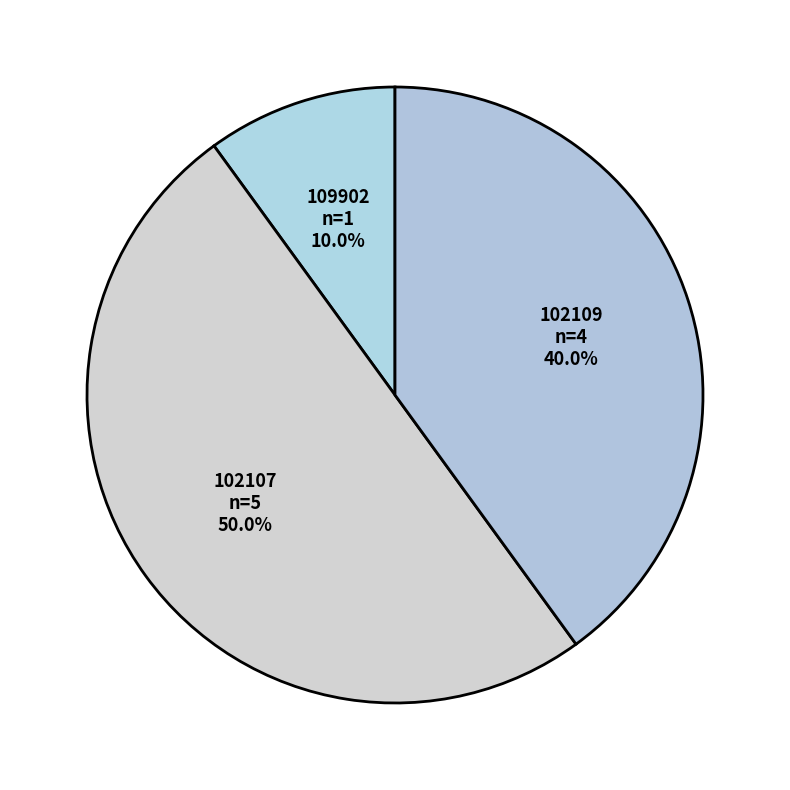

Does 109902 represent more than half of the total?

No